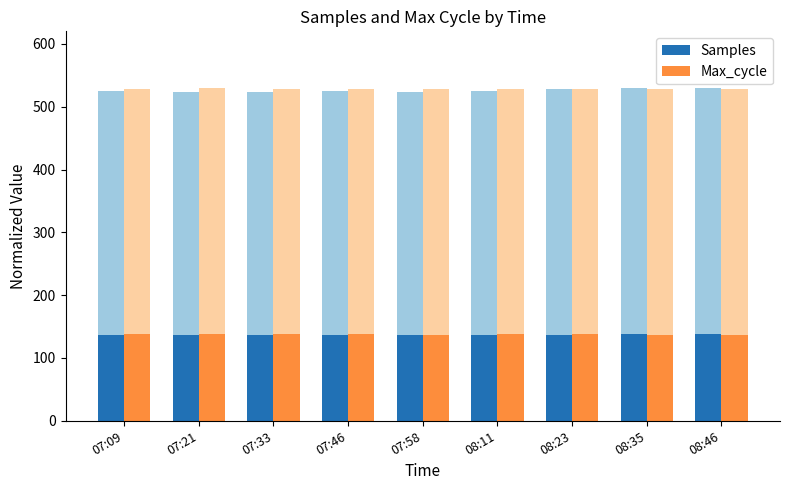

What are all the series names shown in the legend?

Samples, Max_cycle